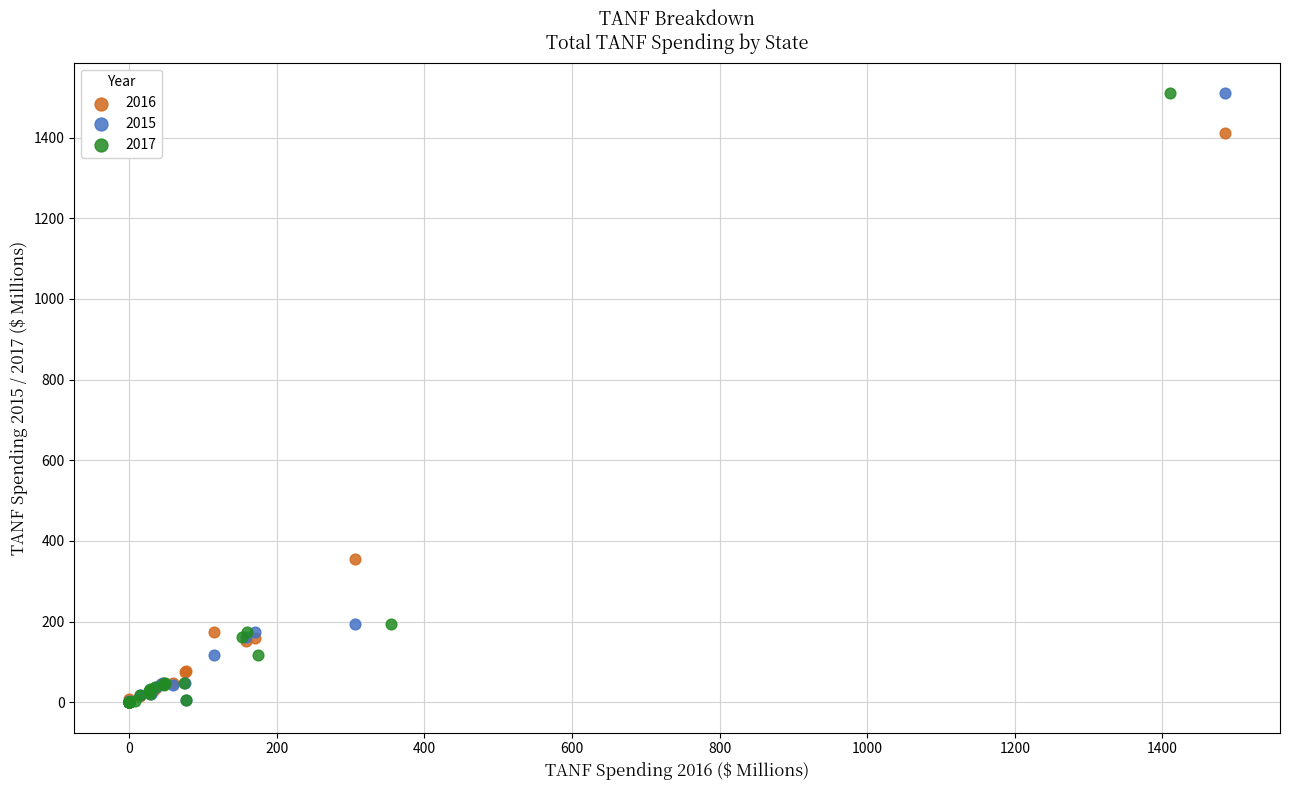

What are all the series names shown in the legend?

2016, 2015, 2017